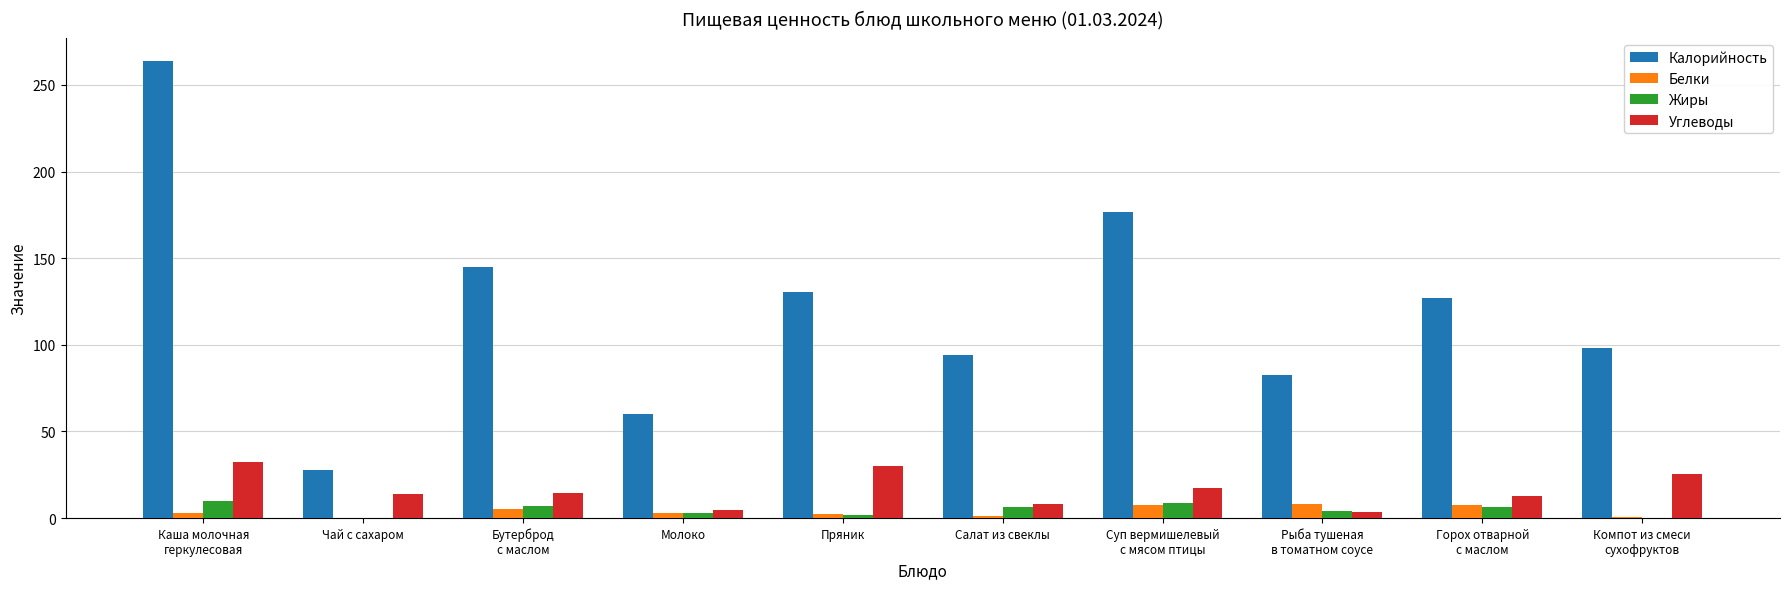

What is the sum of all Углеводы values?

163.7